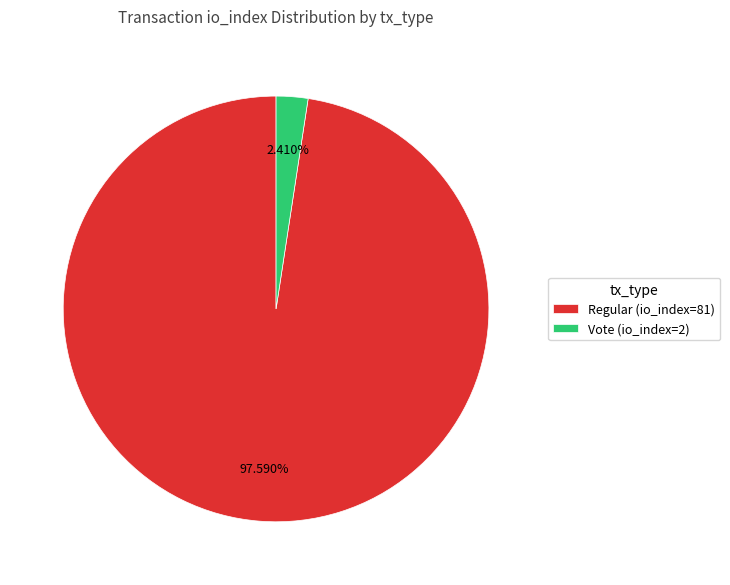

Rank the categories by value from highest to lowest.

Regular (io_index=81), Vote (io_index=2)